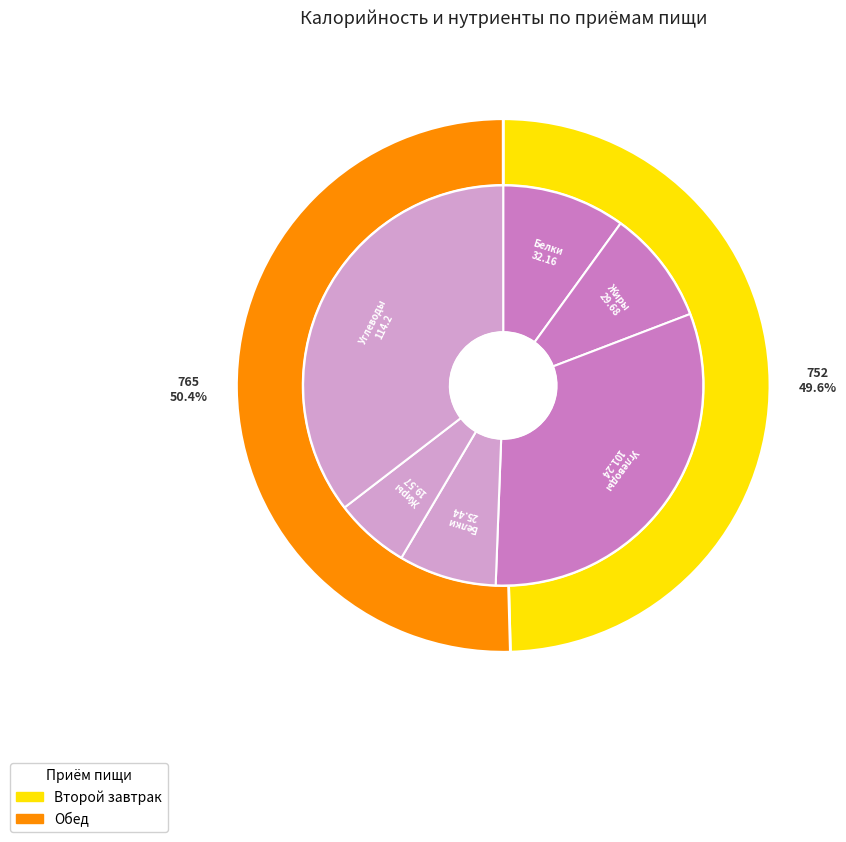

What percentage is the Второй завтрак slice, to the nearest percent?

50%